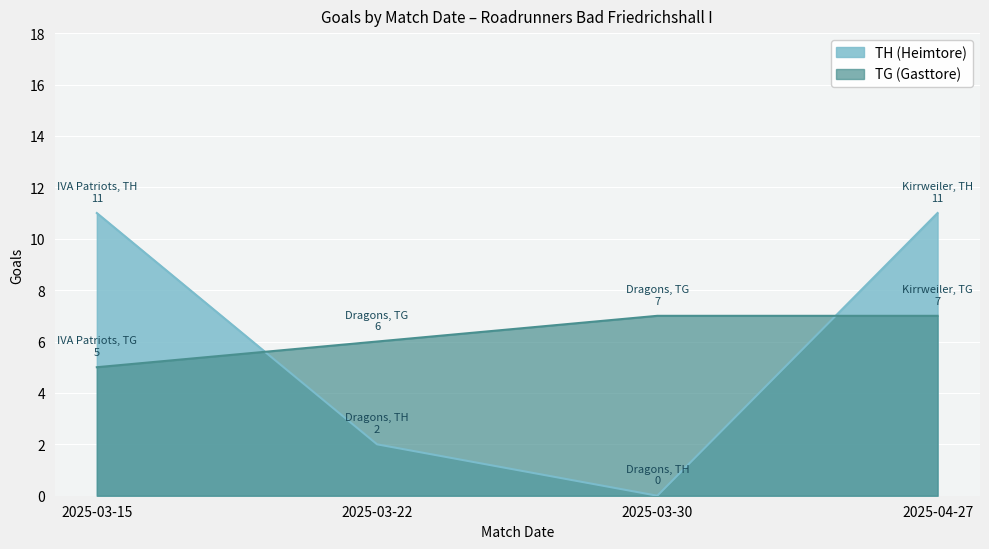

Reading right to left, what are all the values shown in this chart?

TH: 11	0	2	11
TG: 7	7	6	5